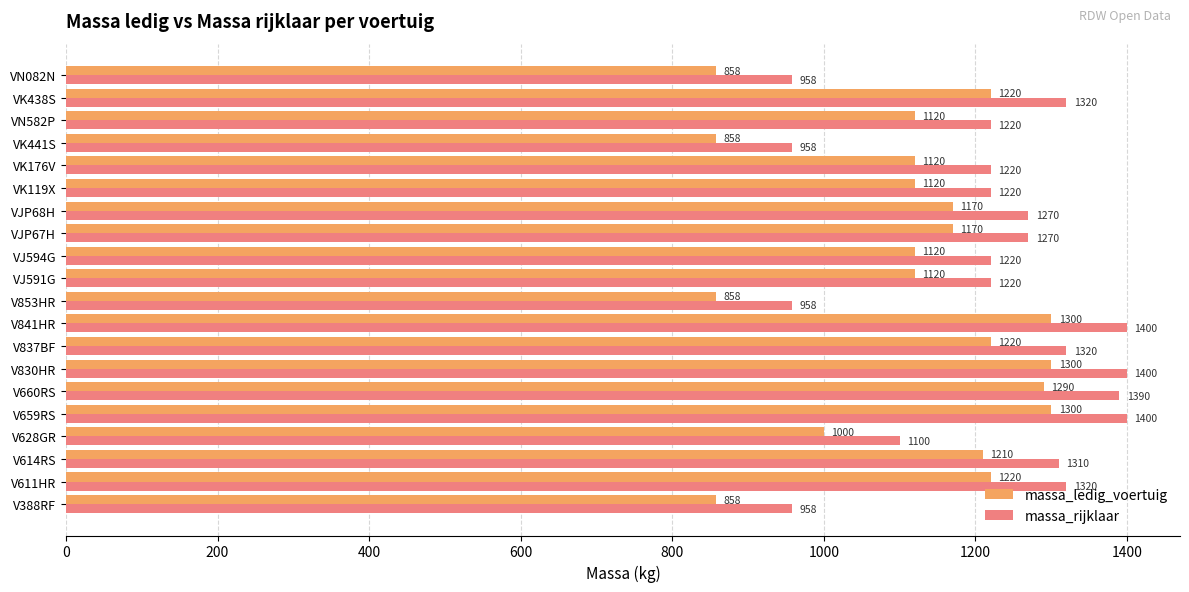

What is the maximum value shown in the chart?

1400